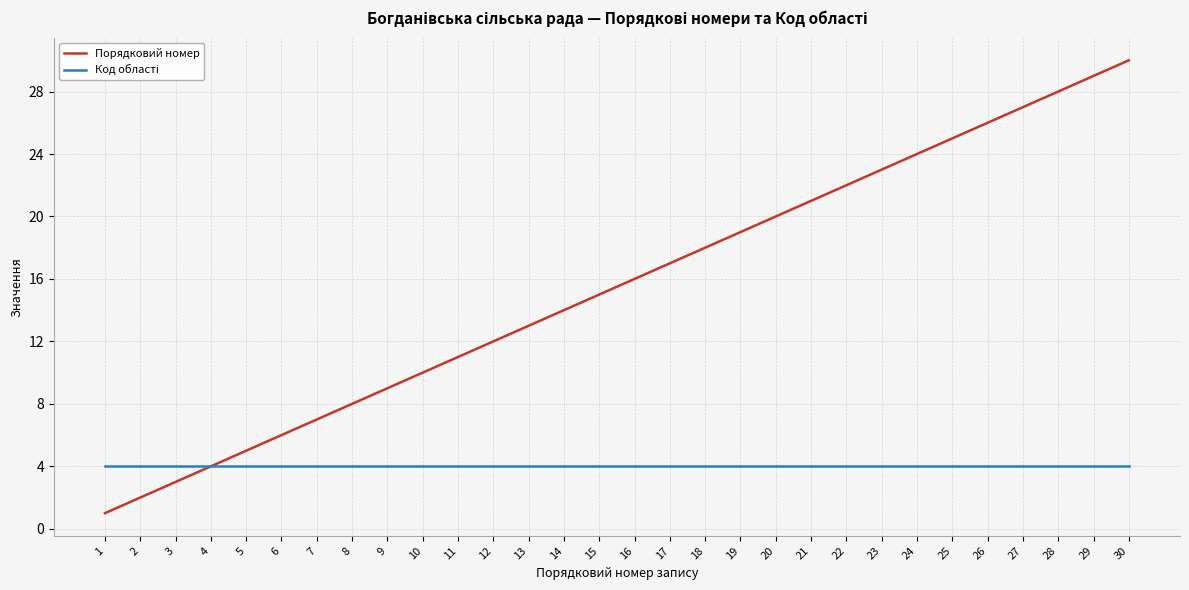

Which series has the largest total across all categories?

Порядковий номер